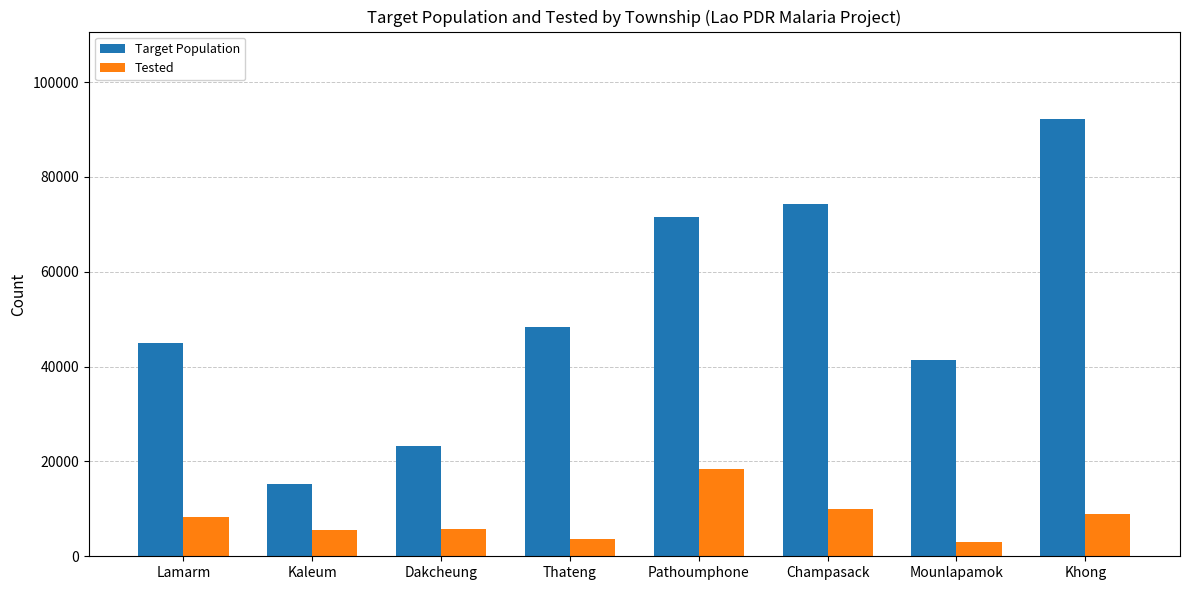

What is the maximum value shown in the chart?

92210